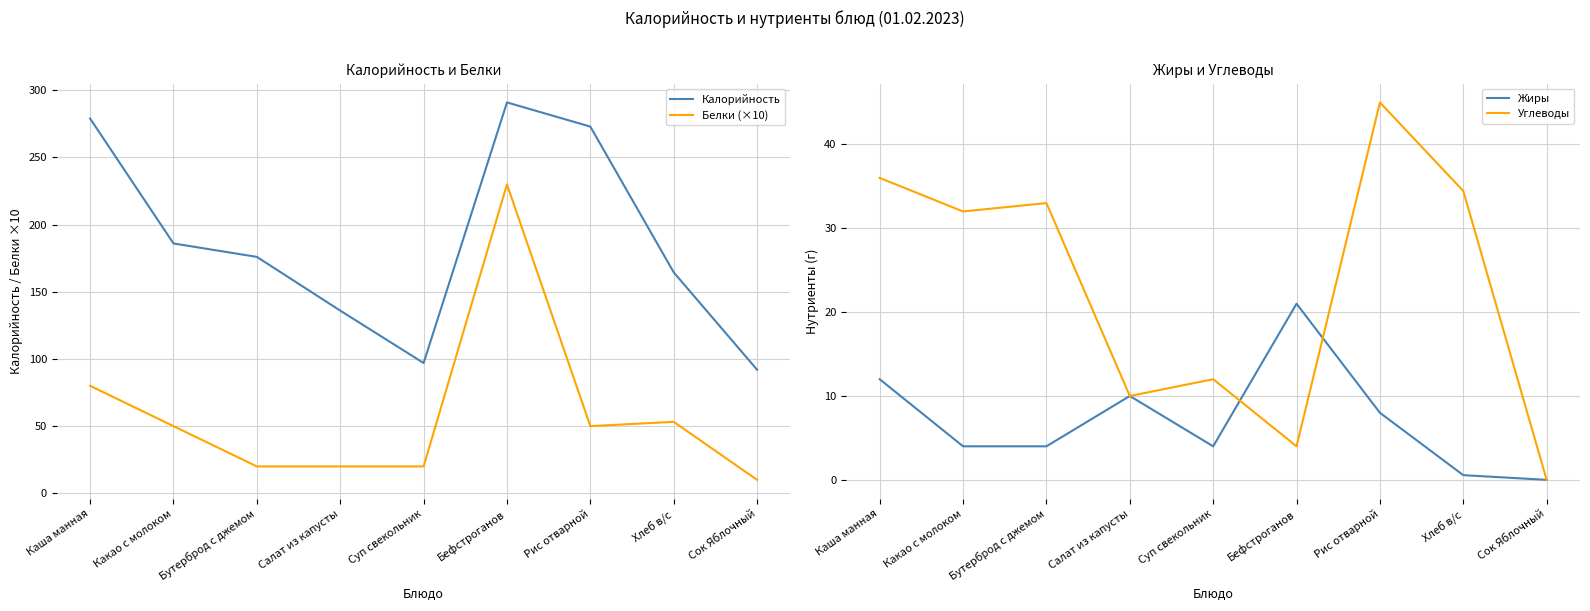

After their last crossing, which series has the higher values: Углеводы or Белки (×10)?

Белки (×10)